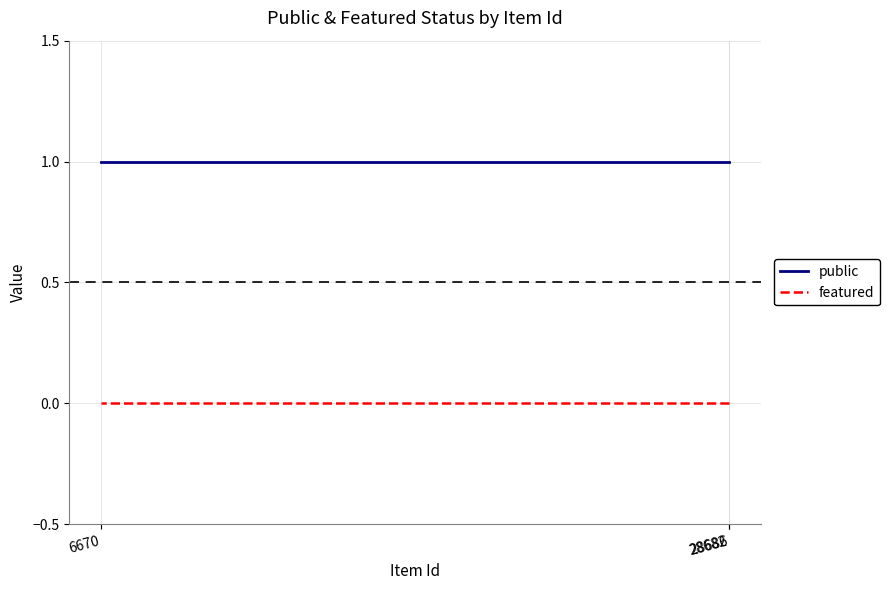

Which series has the largest total across all categories?

public